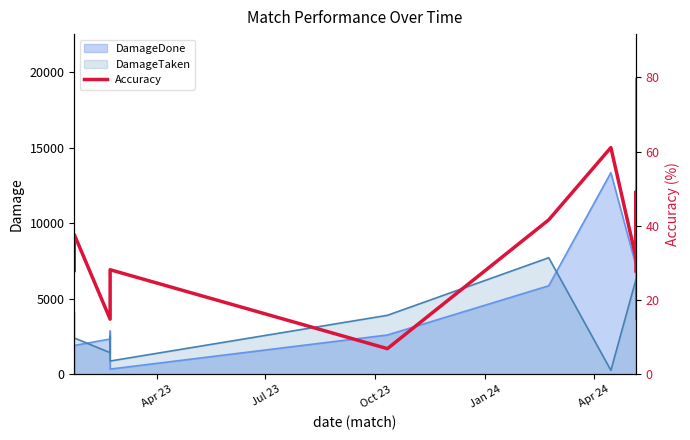

How many interior local peaks (higher than both neighbors) does the data have?

4